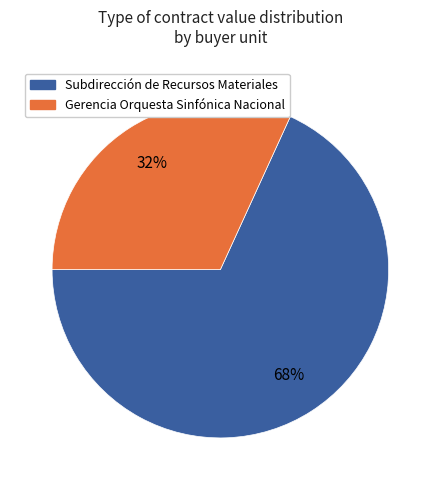

Combined, do Subdirección de Recursos Materiales and Gerencia Orquesta Sinfónica Nacional account for over 50%?

Yes